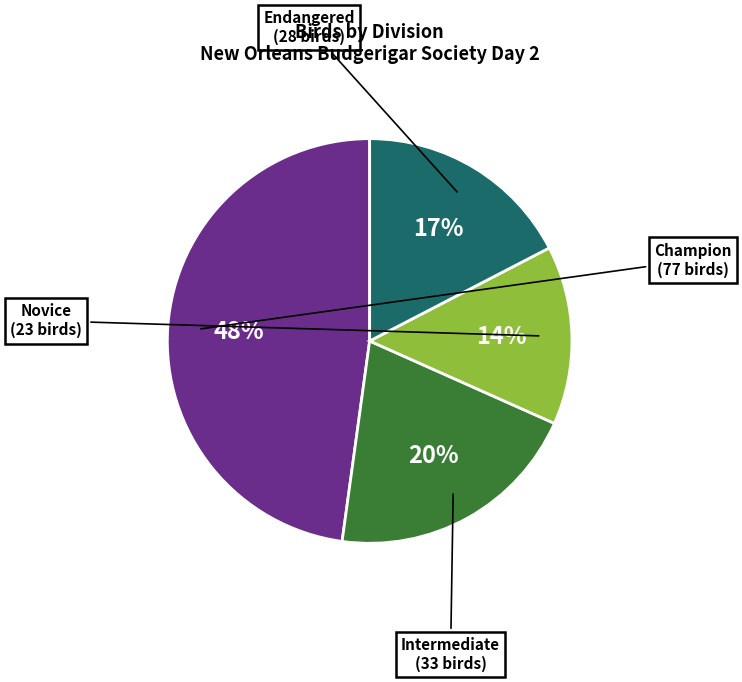

Does any single category account for the majority?

No